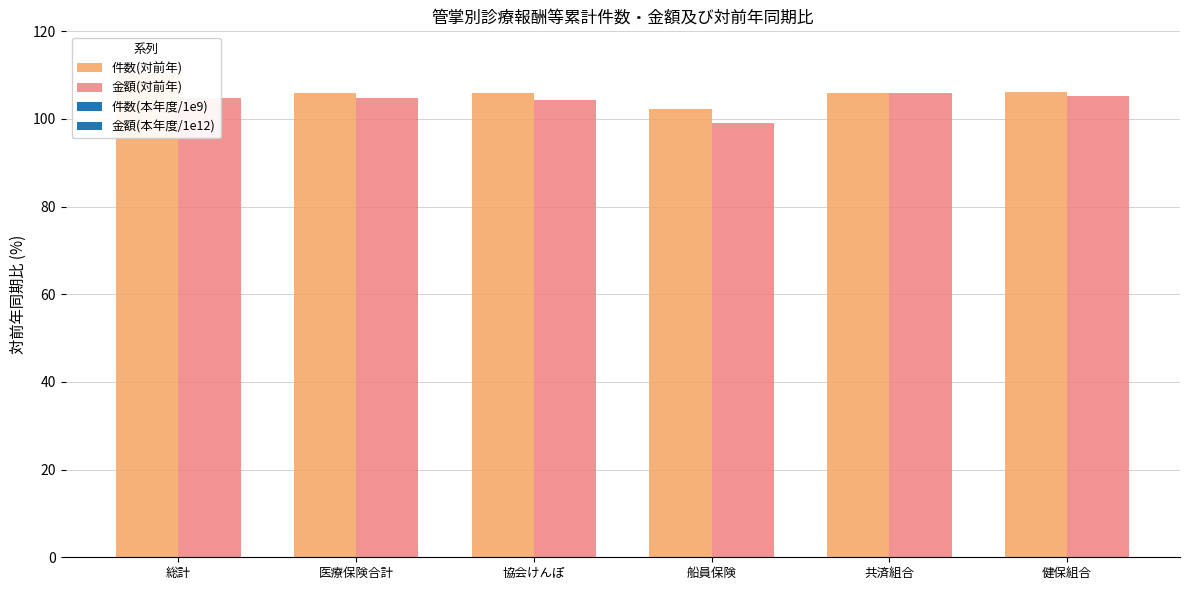

Reading right to left, list all the values displayed in this chart.

件数(対前年): 健保組合=106.1	共済組合=105.9	船員保険=102.4	協会けんぽ=105.8	医療保険合計=105.9	総計=110.6
金額(対前年): 健保組合=105.3	共済組合=106.0	船員保険=99.1	協会けんぽ=104.4	医療保険合計=104.9	総計=104.7